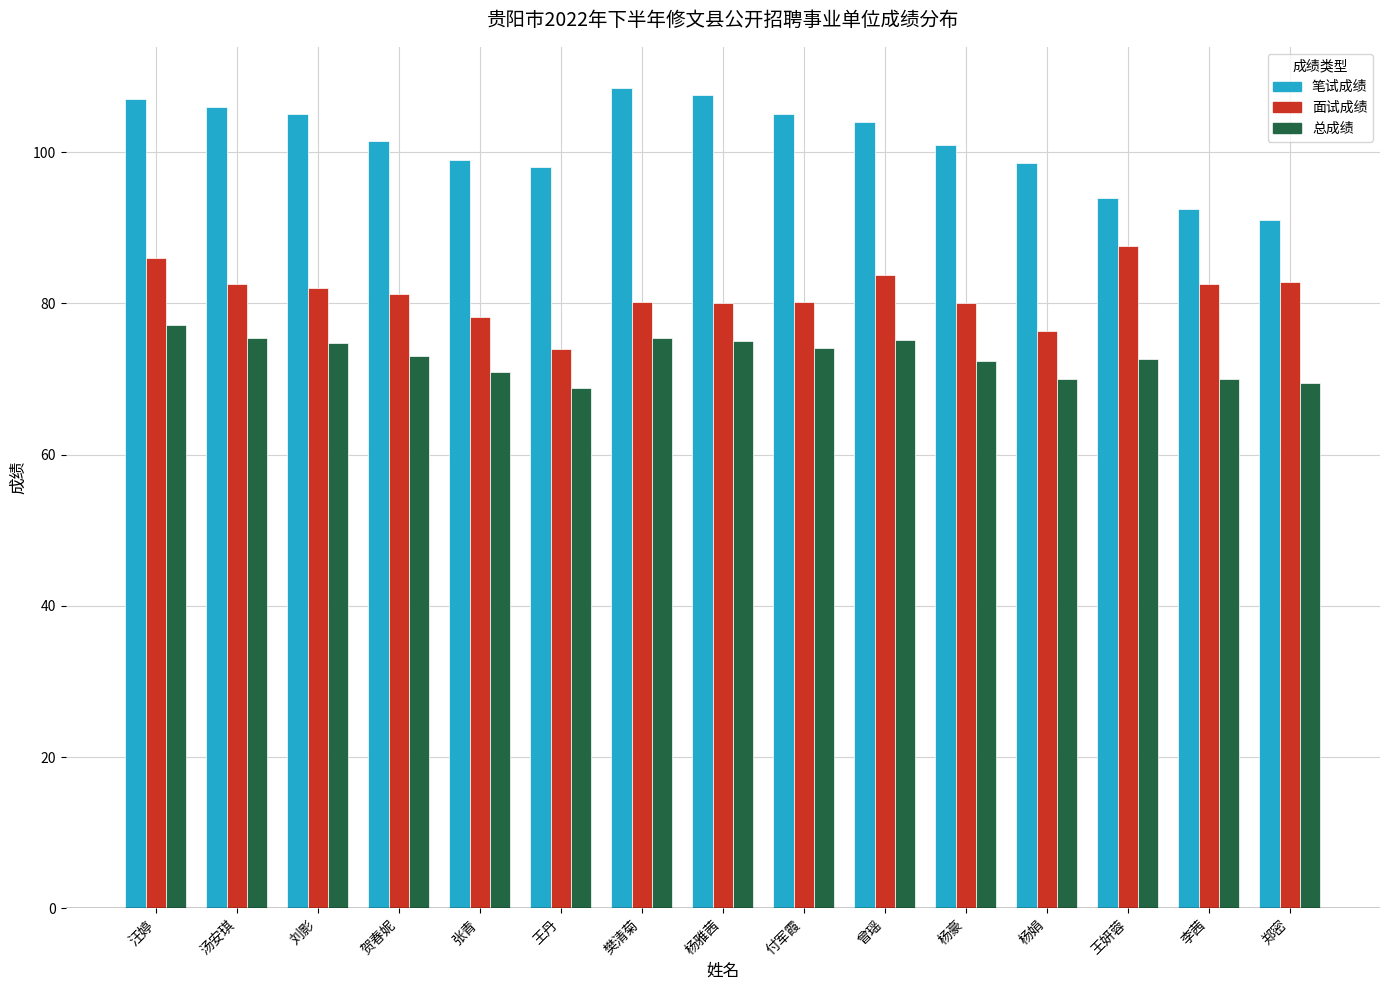

The 总成绩 series shows 75.5 at 樊清菊. True or false?

True